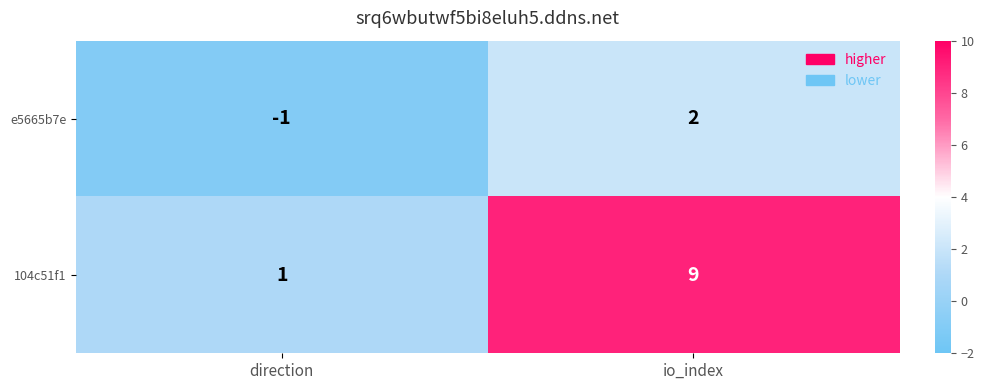

How many categories are shown in the chart?

2